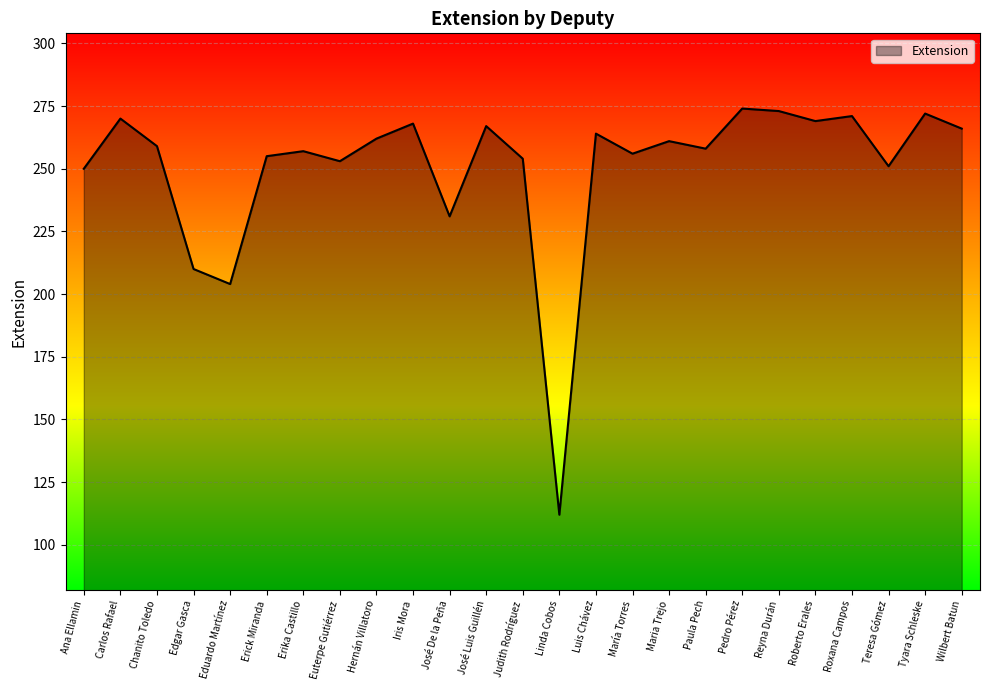

What is the difference between the second highest and minimum values?

161